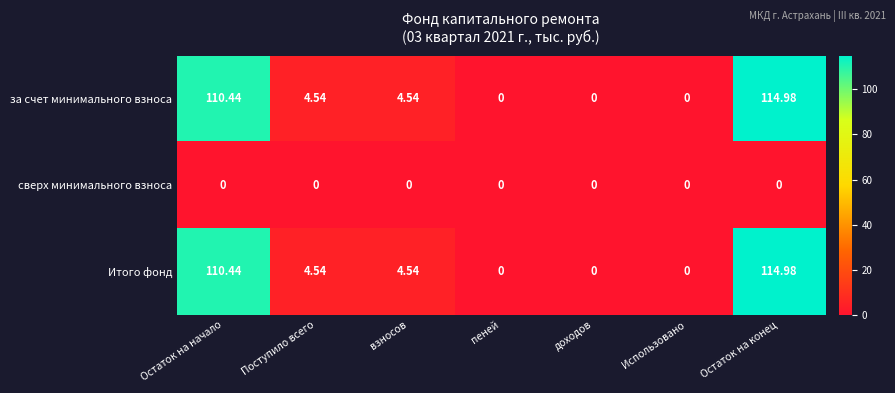

At which category is the sum across all series the highest?

Остаток на конец